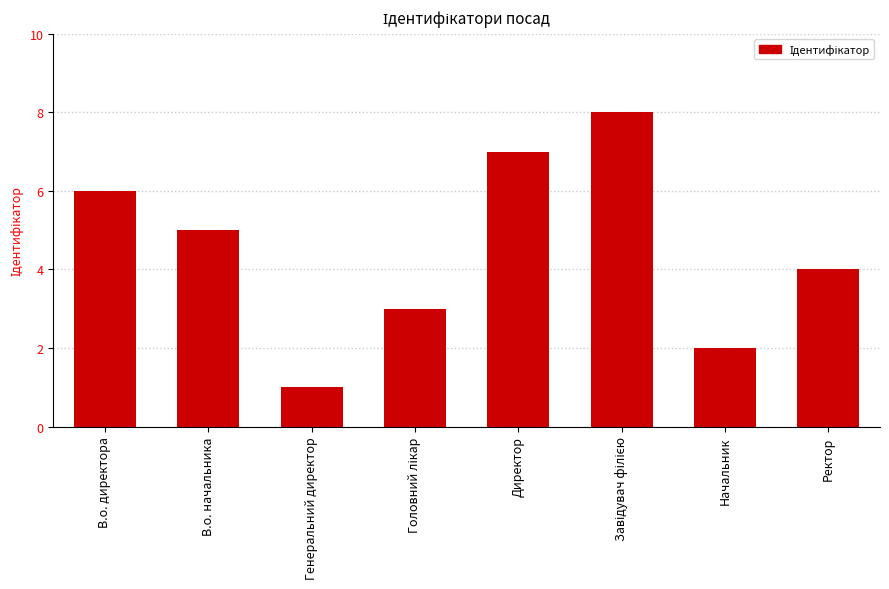

Is it true that the value at В.о. директора is 2?

False